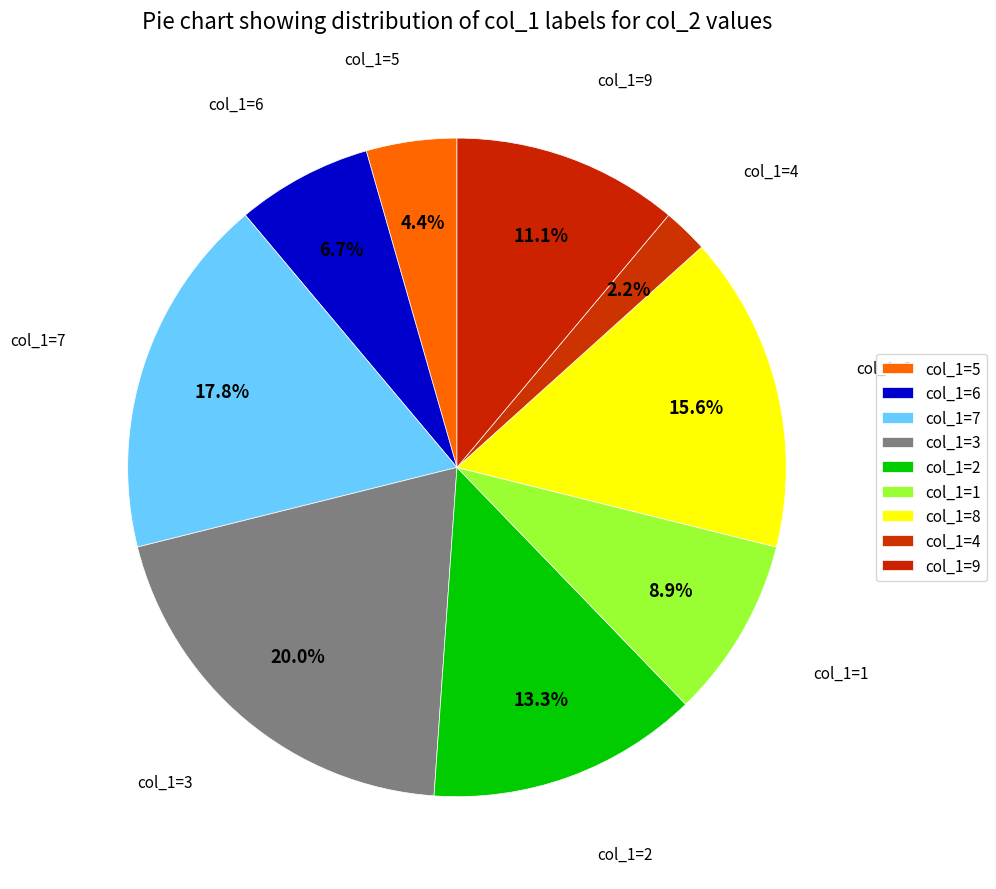

Count the number of slices in the pie.

9